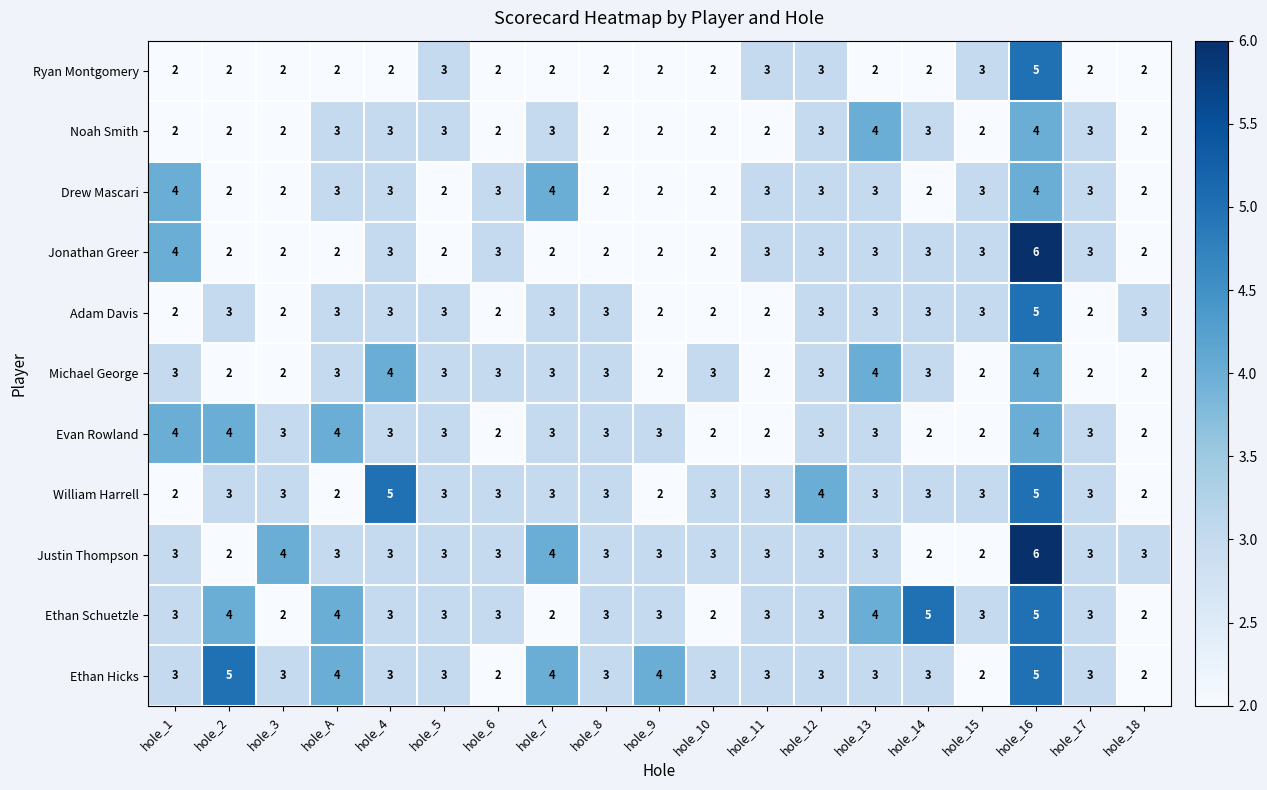

The Evan Rowland series shows 3 at hole_9. True or false?

True